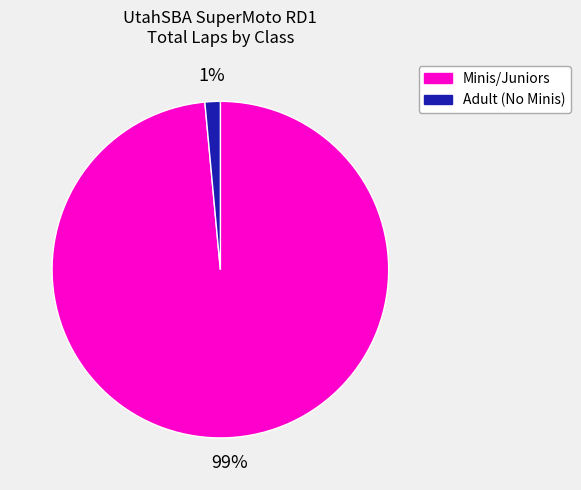

Count the number of slices in the pie.

2